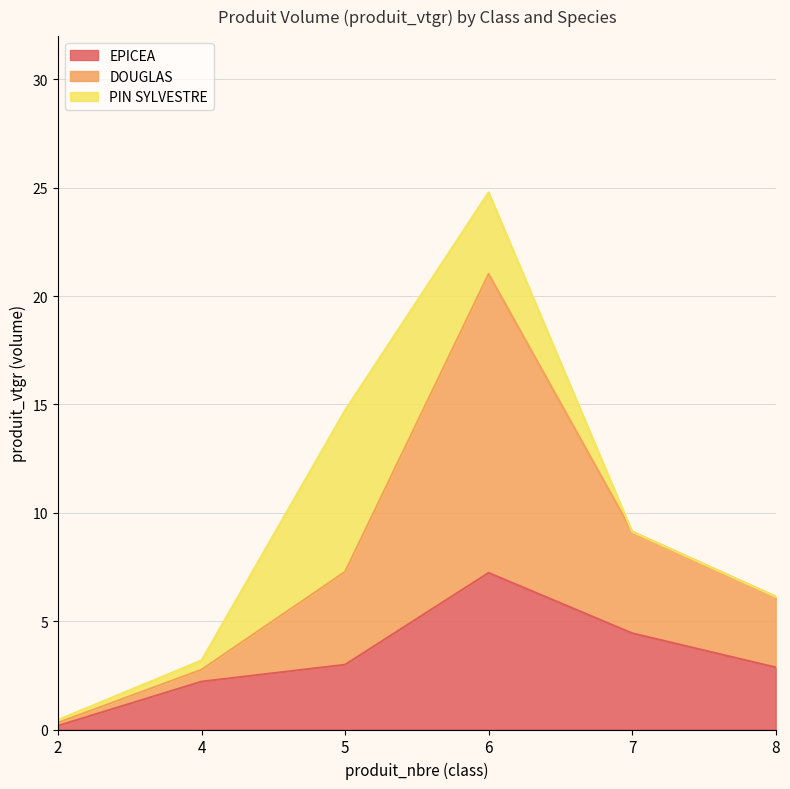

List the labels in order of DOUGLAS value, largest first.

6, 7, 5, 8, 4, 2